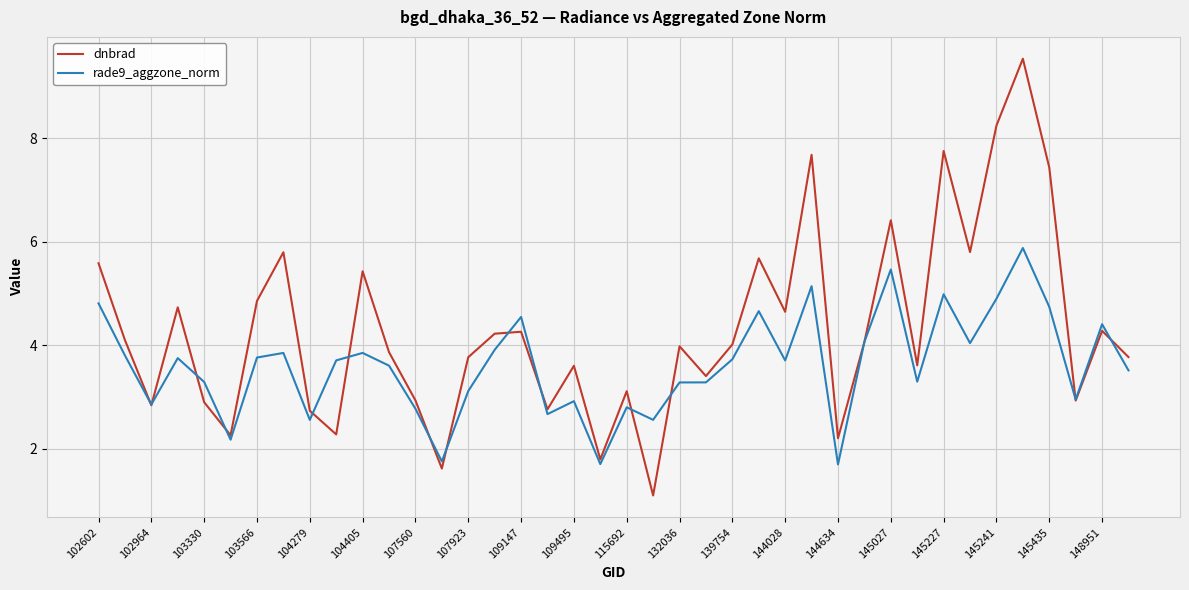

What is the average value of the rade9_aggzone_norm series?

3.6